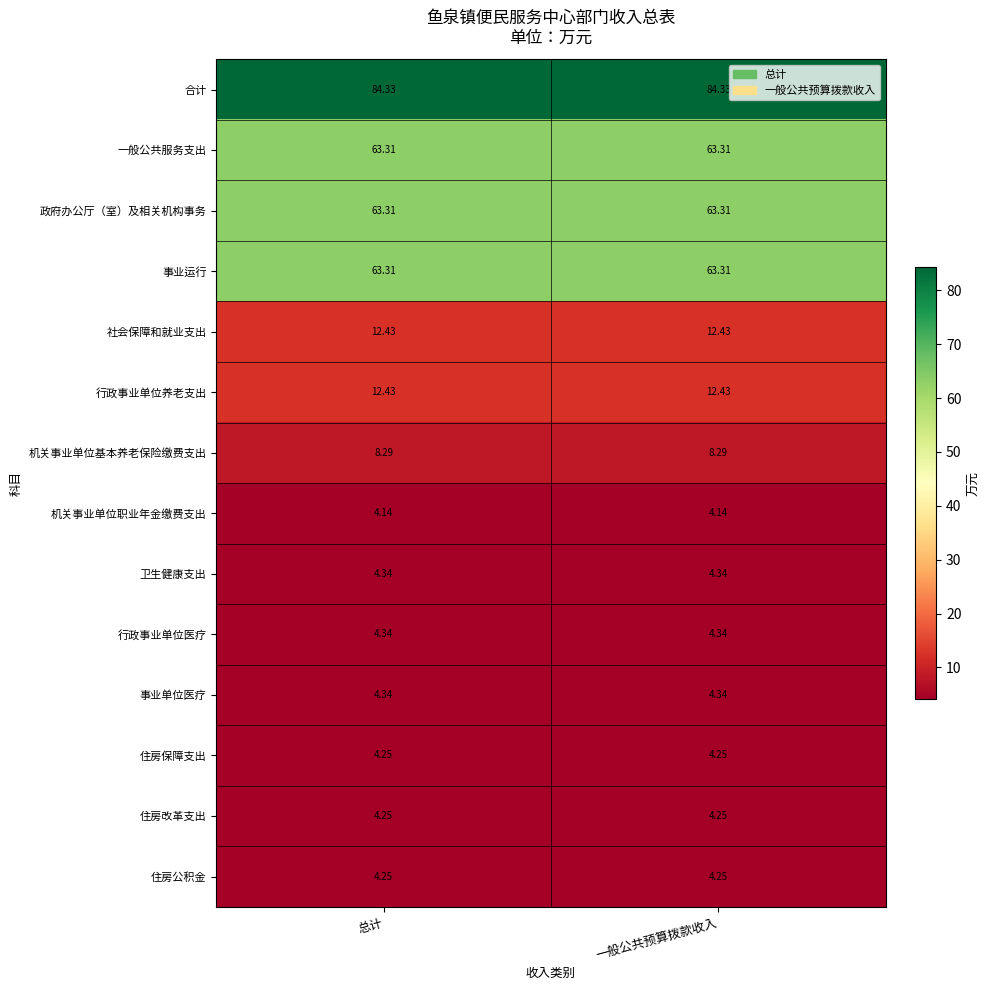

Is the value of 合计 at 一般公共预算拨款收入 greater than the value of 住房公积金 at 总计?

Yes